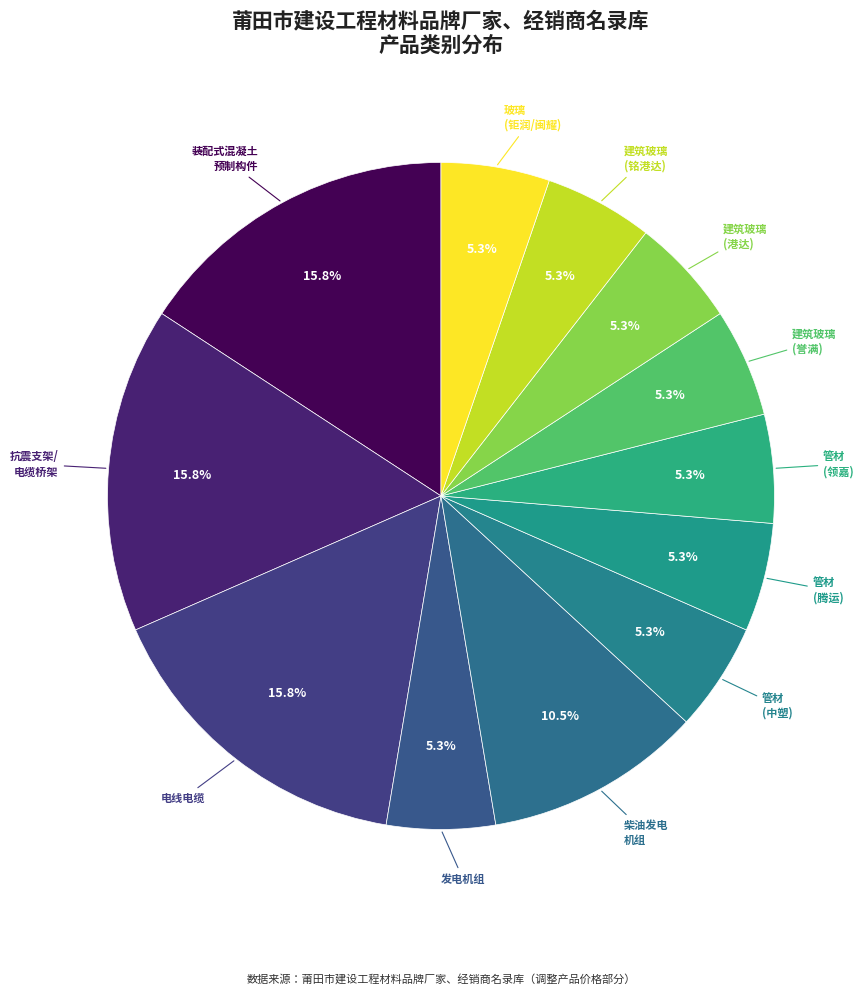

How many slices are in this pie chart?

12